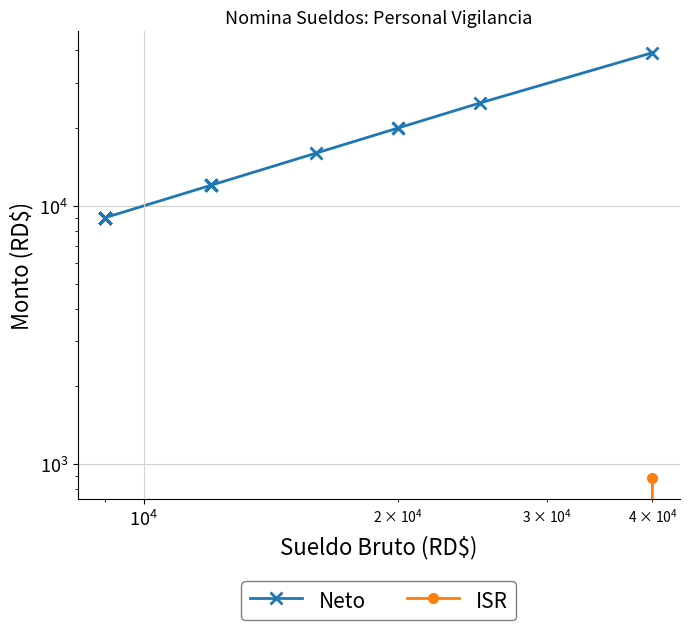

Does the chart display data point markers on the line(s)?

Yes